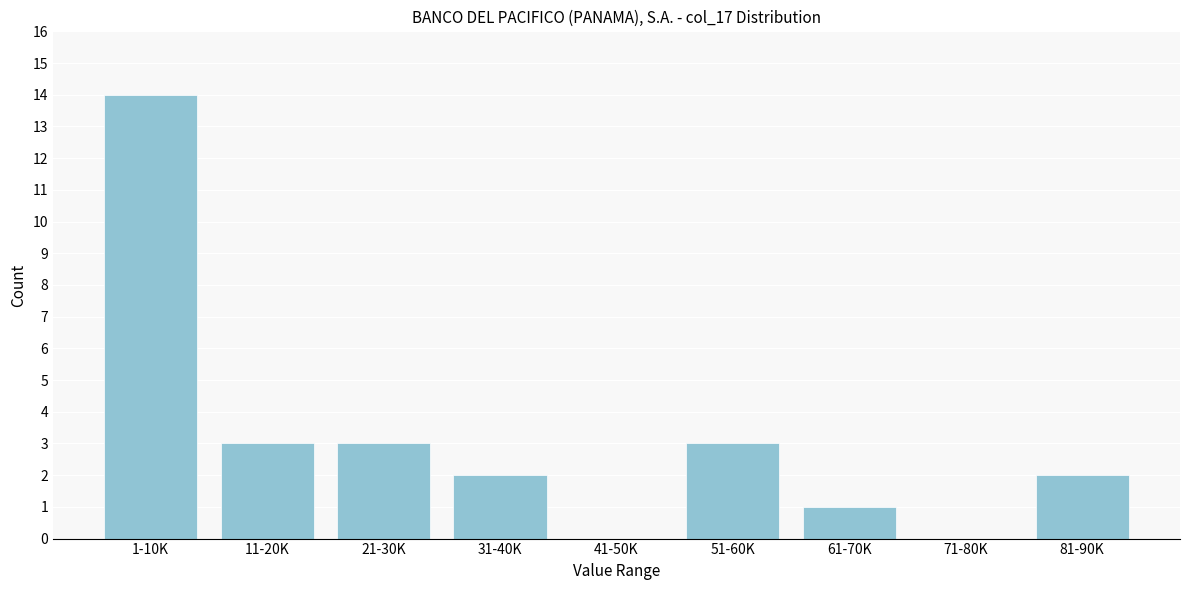

Reading left to right, list all the values displayed in this chart.

1-10K=14	11-20K=3	21-30K=3	31-40K=2	41-50K=0	51-60K=3	61-70K=1	71-80K=0	81-90K=2